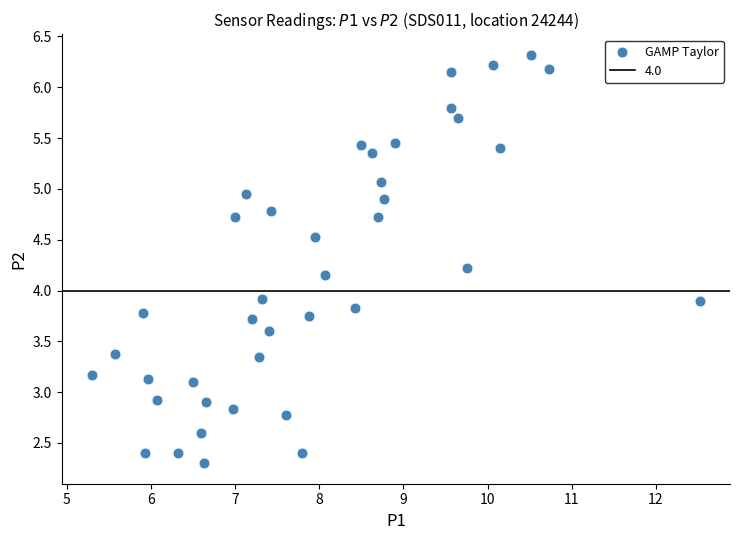

What is the range of Y values (max minus min)?

4.0